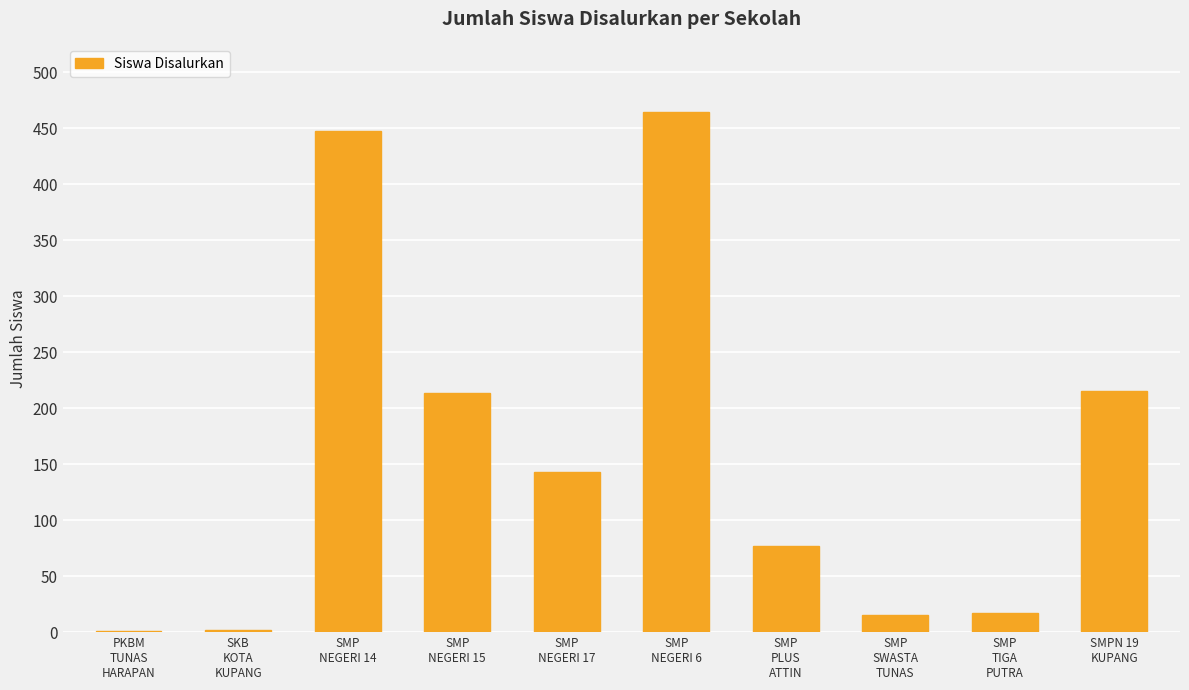

What is the greatest value displayed?

465